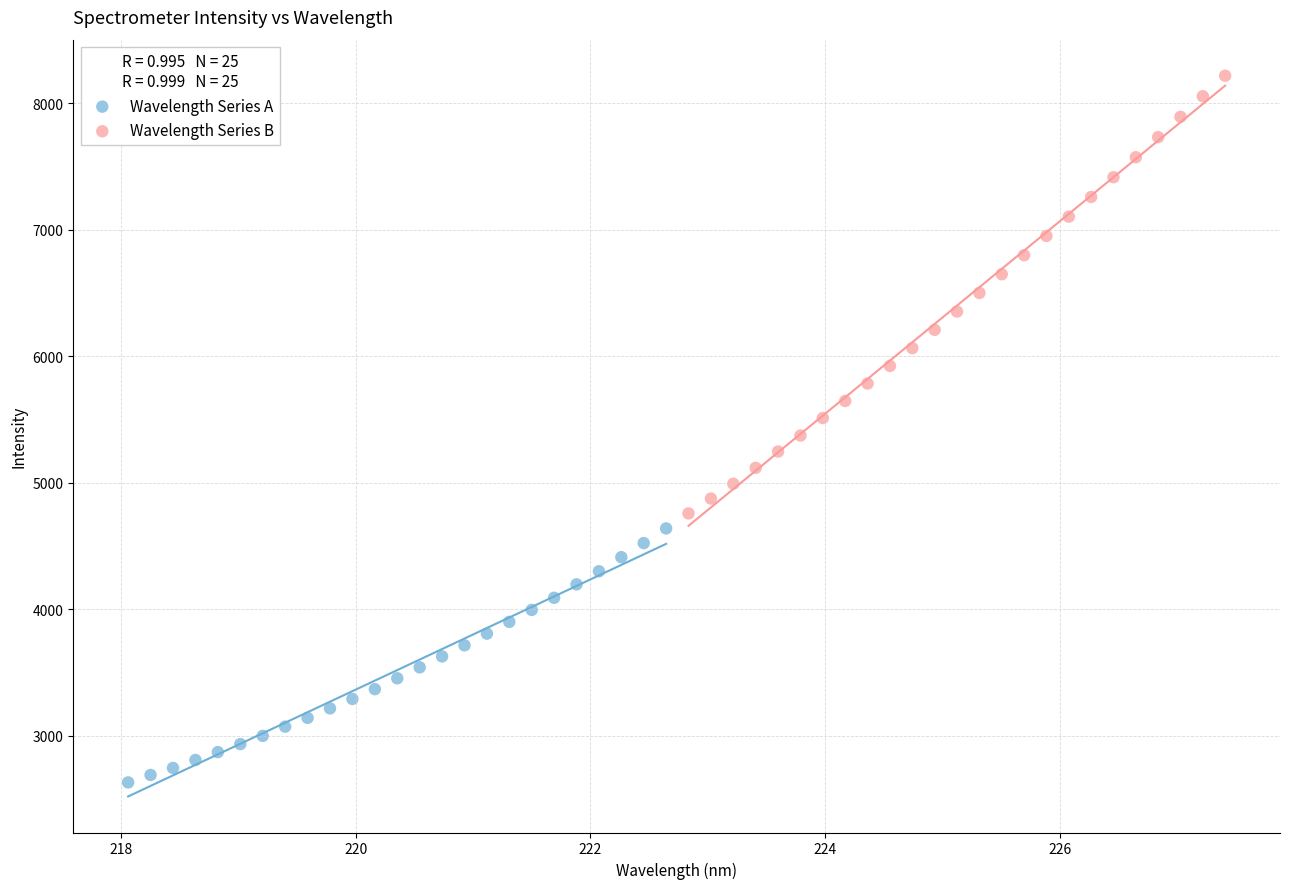

Which series has the largest Y range (max minus min)?

Wavelength Series B